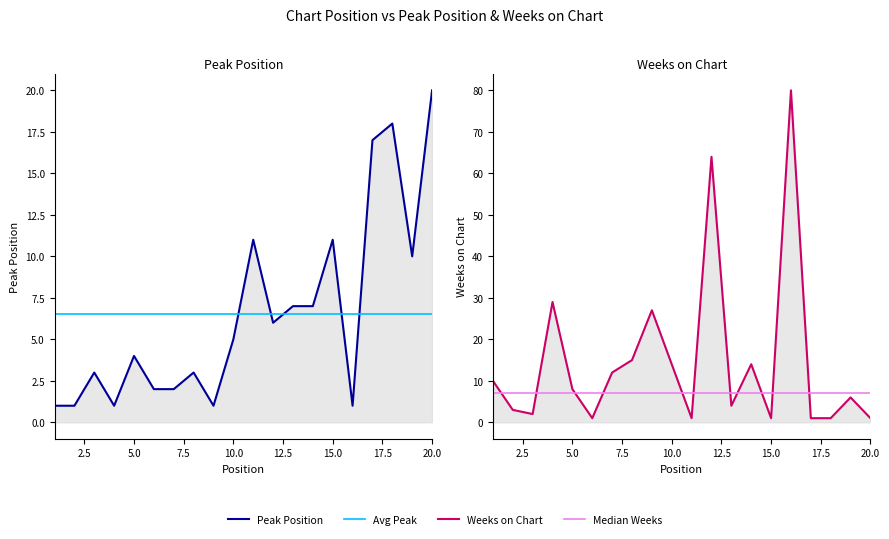

What is the sum of the Weeks on Chart values at 11 and 5?

9